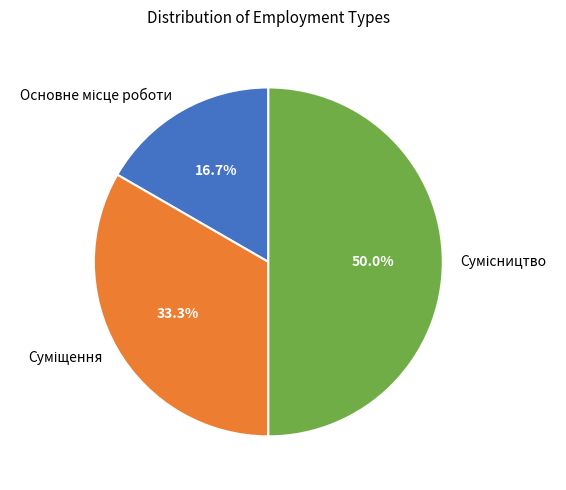

How many segments does this pie chart have?

3